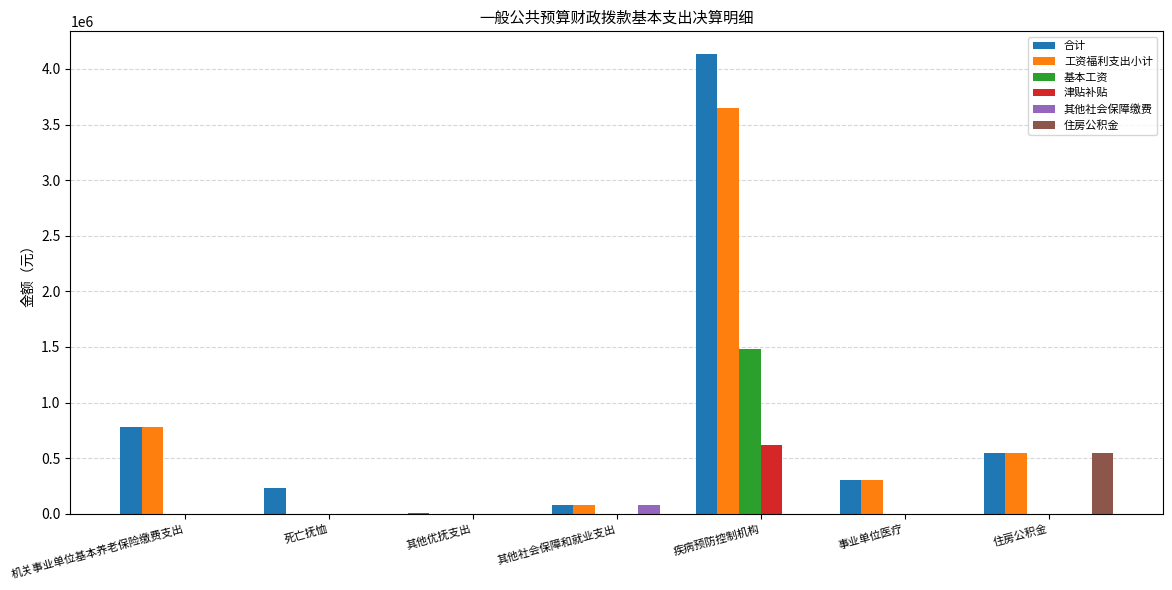

Are the bars grouped side by side (vs. stacked)?

Yes